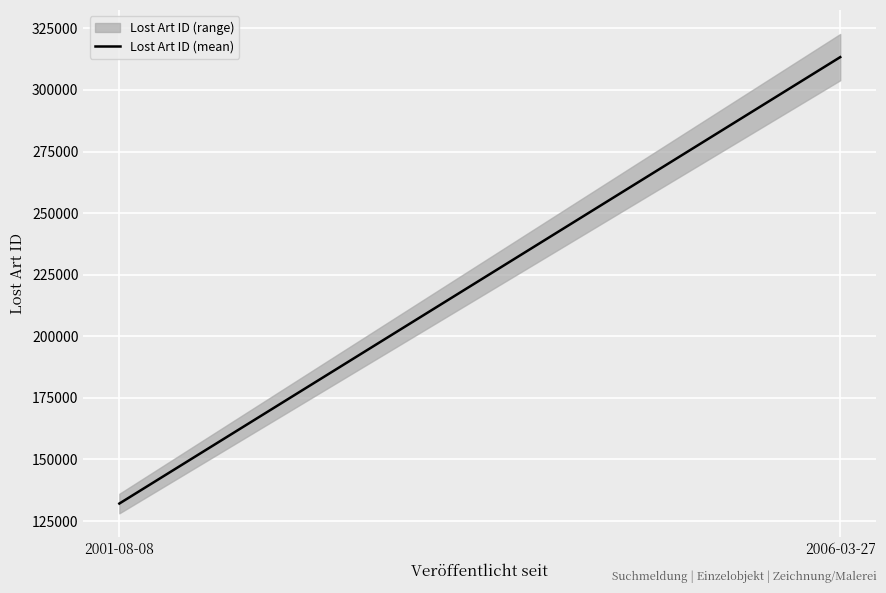

The value at 2001-08-08 is 33616.8. True or false?

False